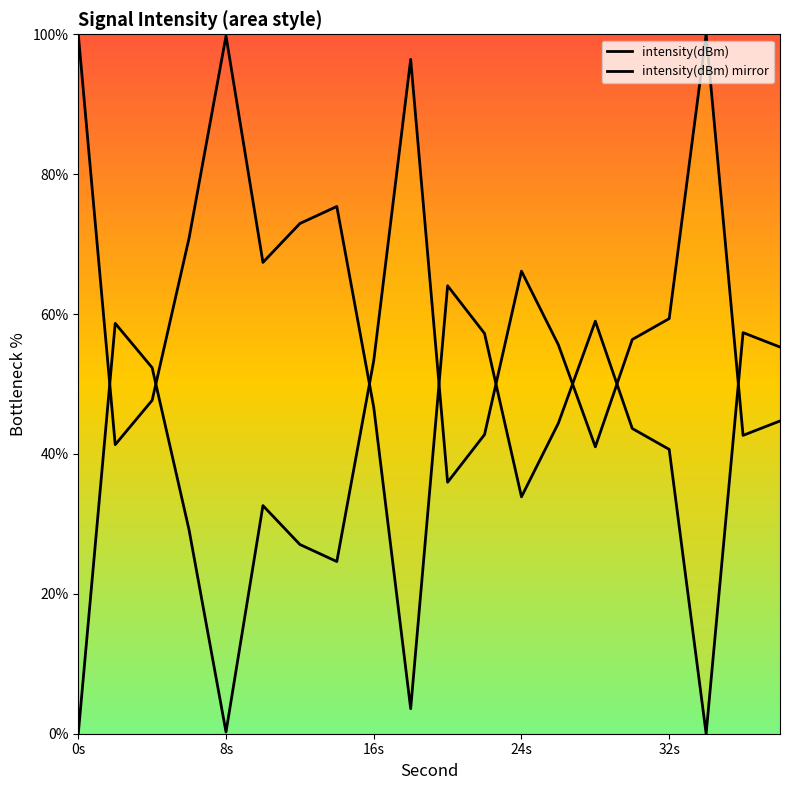

What is the greatest value displayed?

100.0